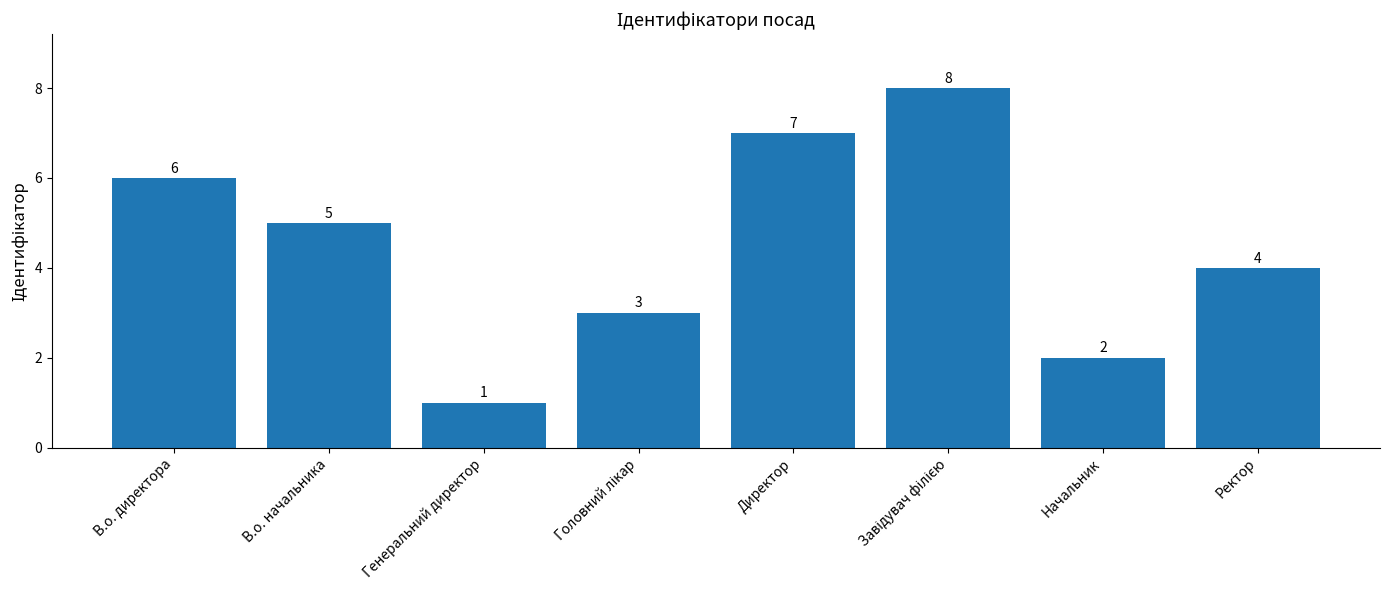

What is the maximum value shown in the chart?

8